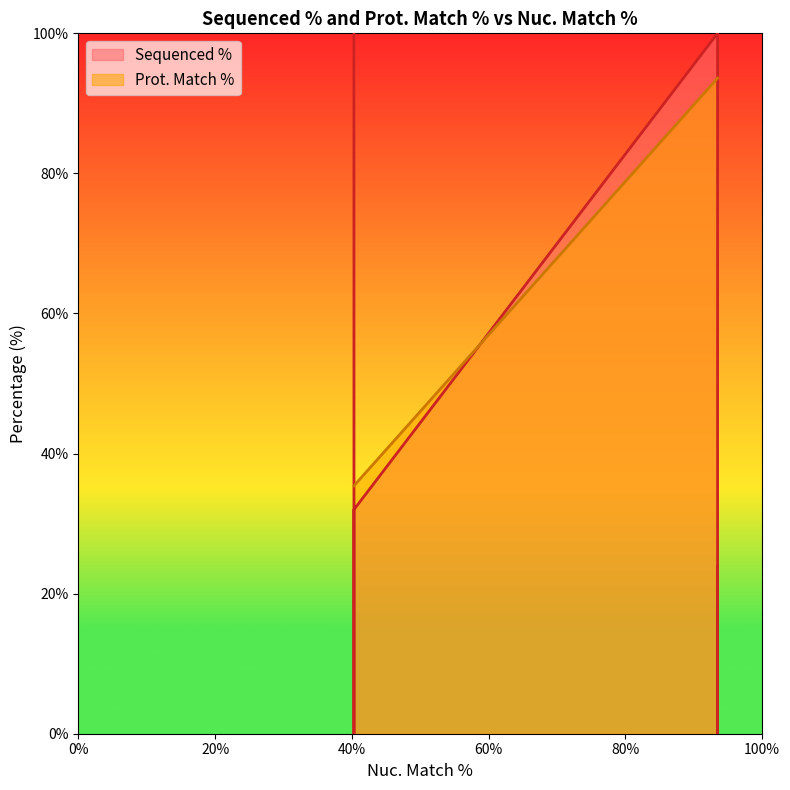

What are all the series names shown in the legend?

Sequenced %, Prot. Match %